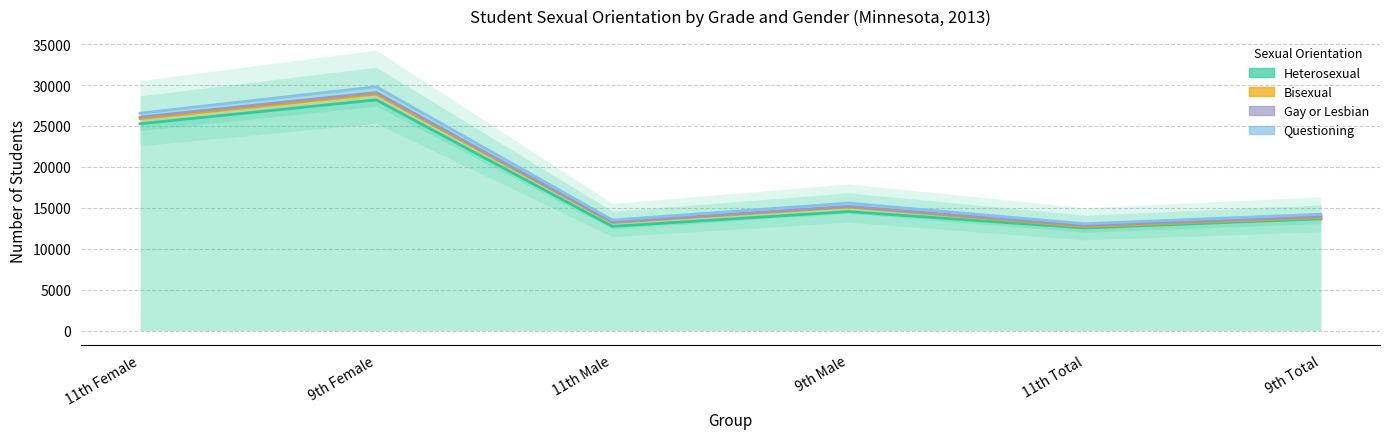

What is the difference between the maximum and second lowest values in the Heterosexual series?

15452